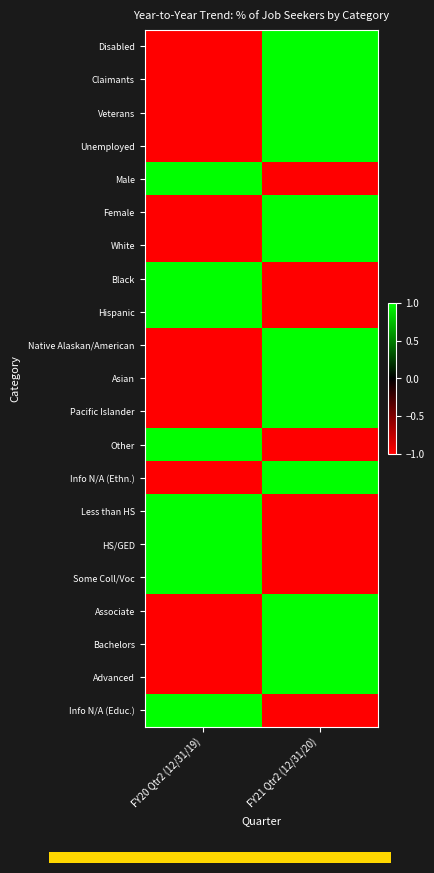

What is the total value across all series at FY20 Qtr2 (12/31/19)?

-5.0